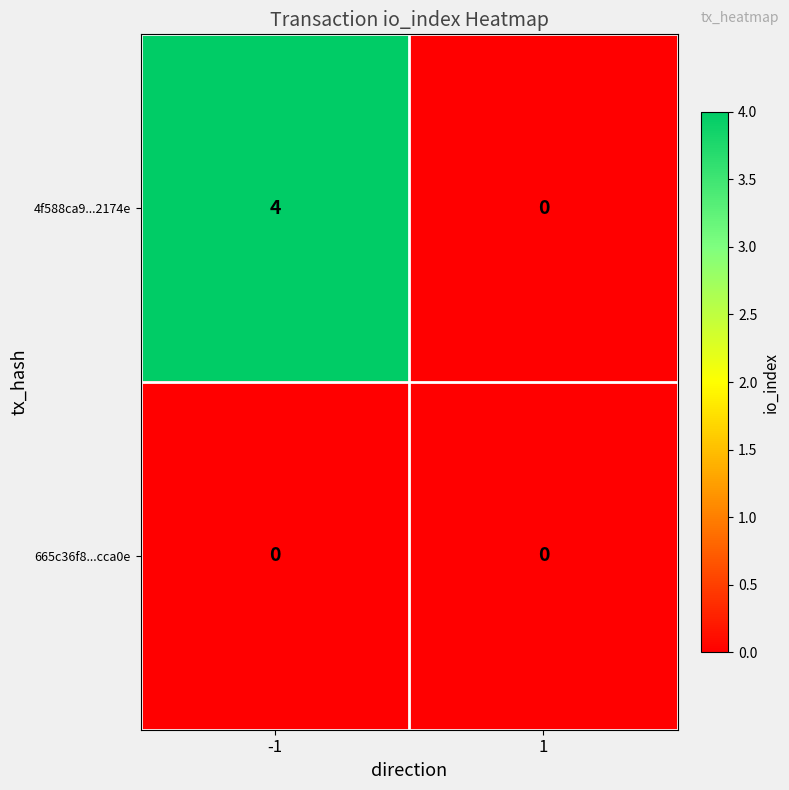

Rank the series by their average value, from highest to lowest.

4f588ca9...2174e, 665c36f8...cca0e